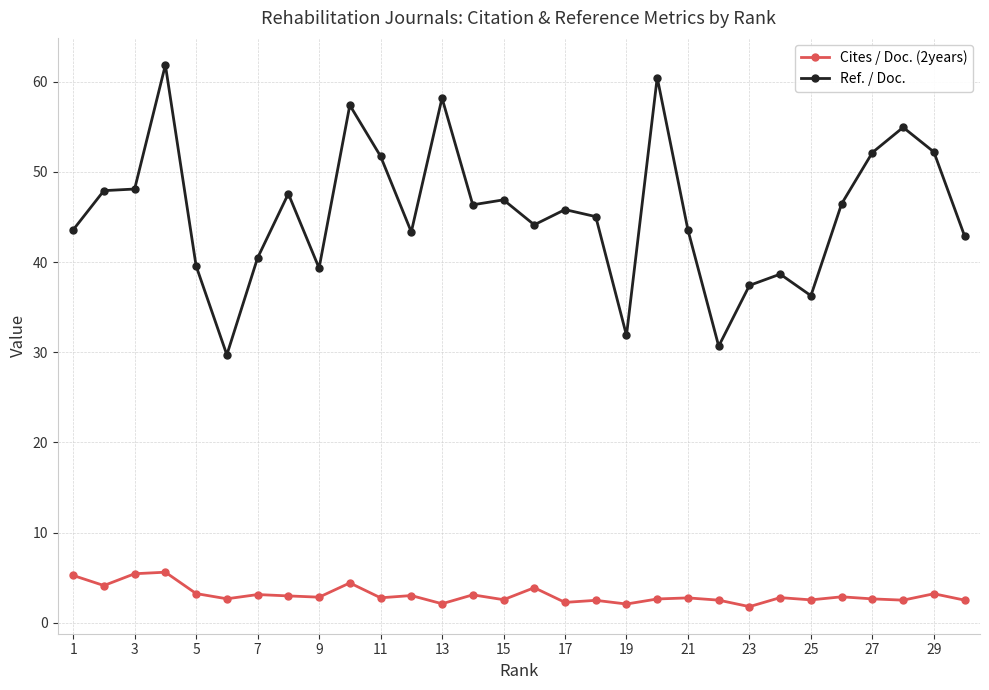

List the series in order of their peak value, lowest first.

Cites / Doc. (2years), Ref. / Doc.